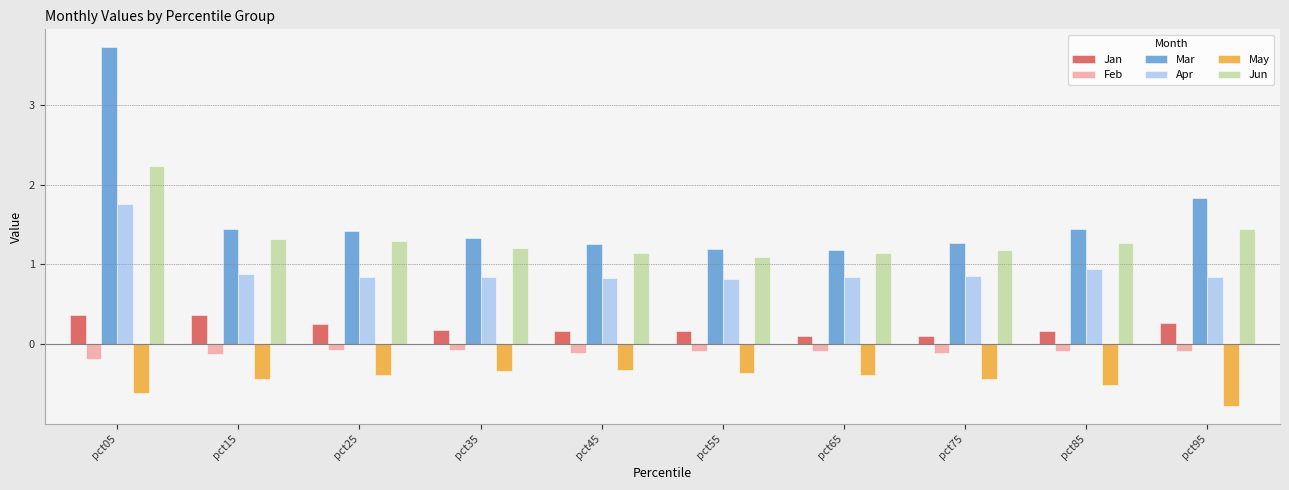

What is the minimum value shown in the chart?

-0.8